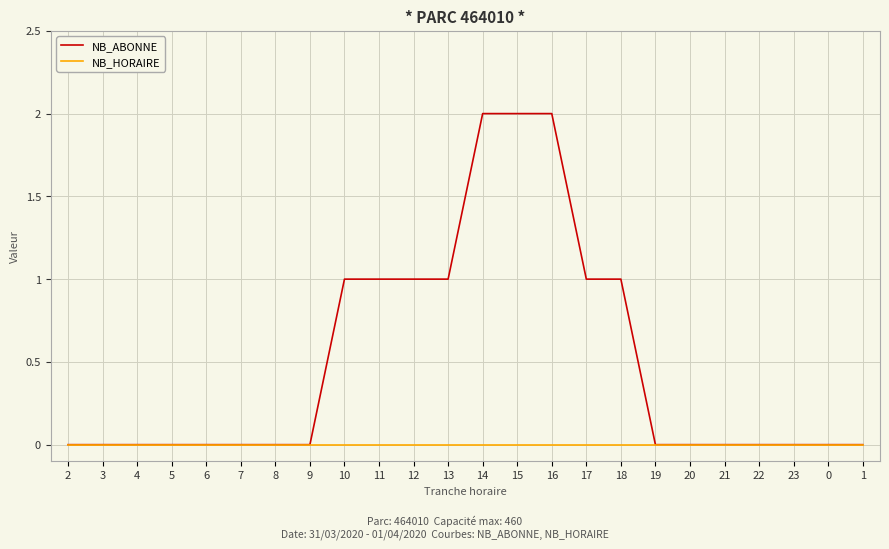

Reading left to right, transcribe all the data shown in this chart.

NB_ABONNE: 0	0	0	0	0	0	0	0	1	1	1	1	2	2	2	1	1	0	0	0	0	0	0	0
NB_HORAIRE: 0	0	0	0	0	0	0	0	0	0	0	0	0	0	0	0	0	0	0	0	0	0	0	0